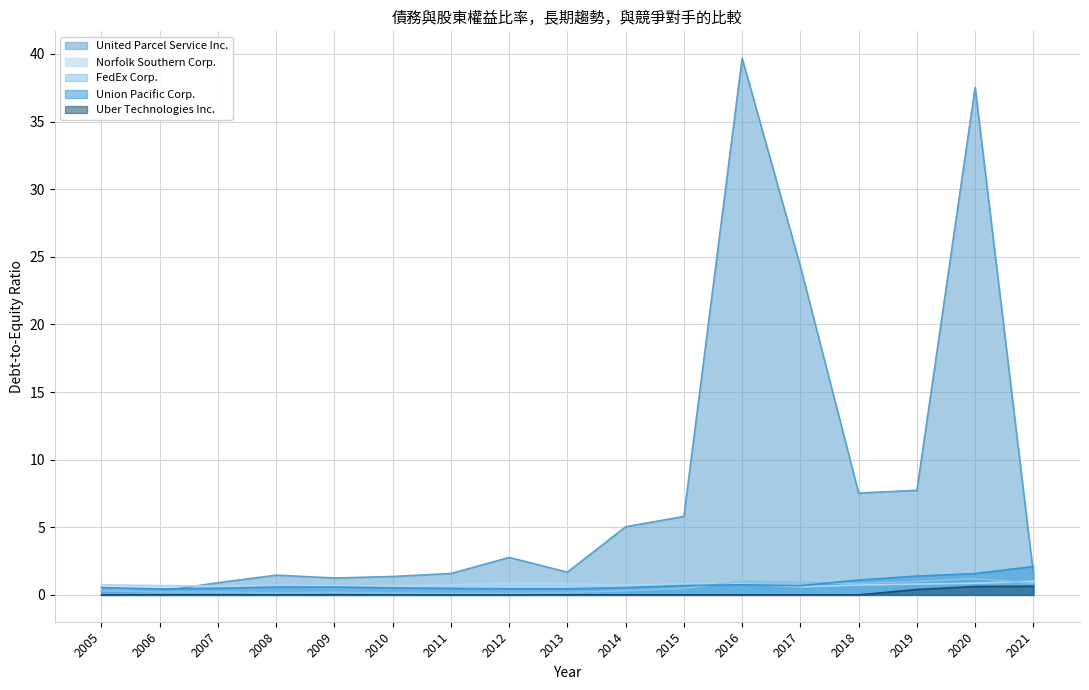

Rank the series at 2008 from lowest to highest value.

Uber Technologies Inc., FedEx Corp., Union Pacific Corp., Norfolk Southern Corp., United Parcel Service Inc.